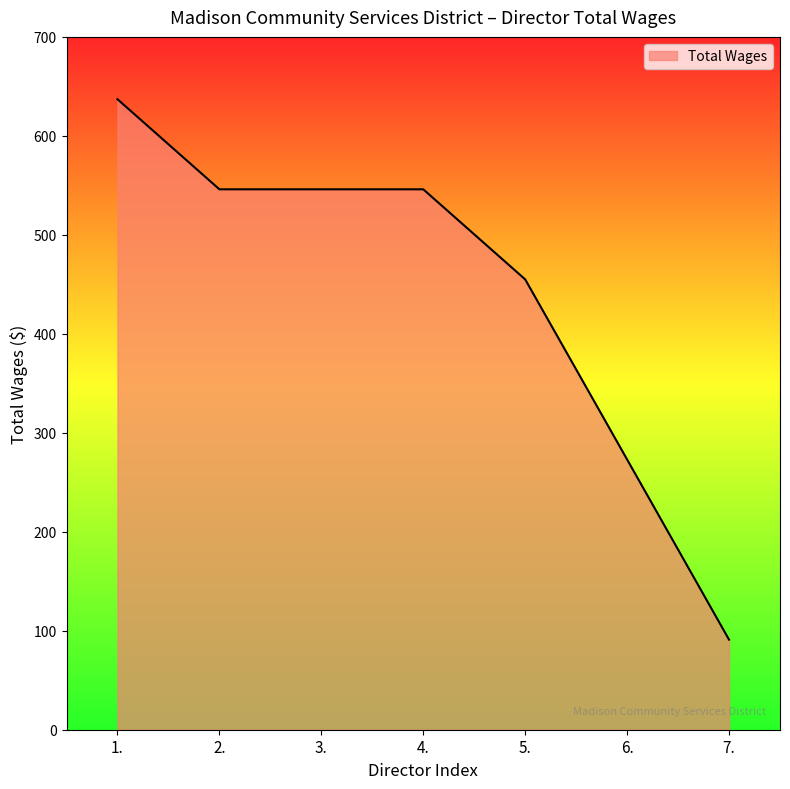

What is the average value?

442